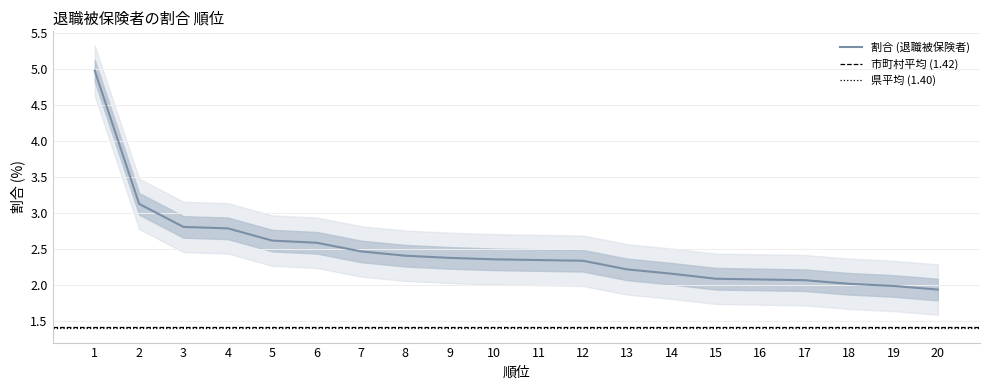

What is the value of the 19th point from the left?

2.0